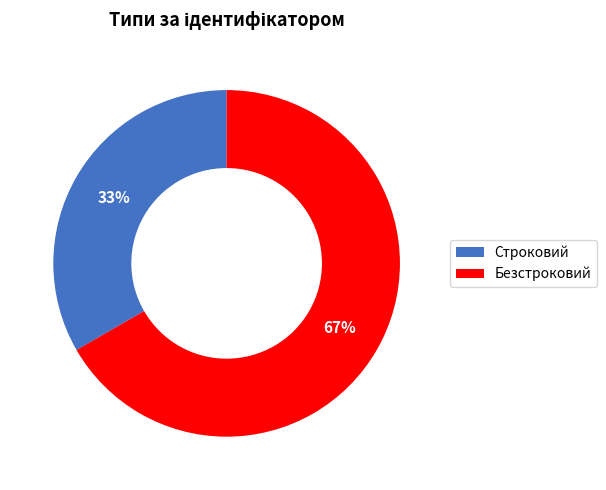

True or false: Строковий accounts for 43% of the total.

False